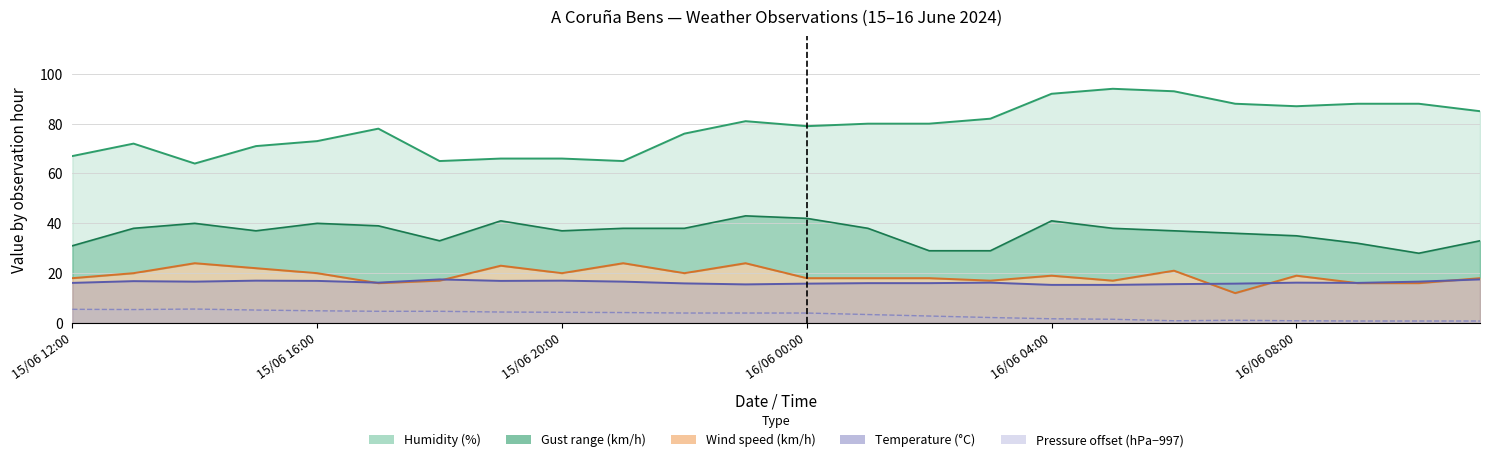

At which label is Gust (km/h) closest to 35?

16/06 08:00